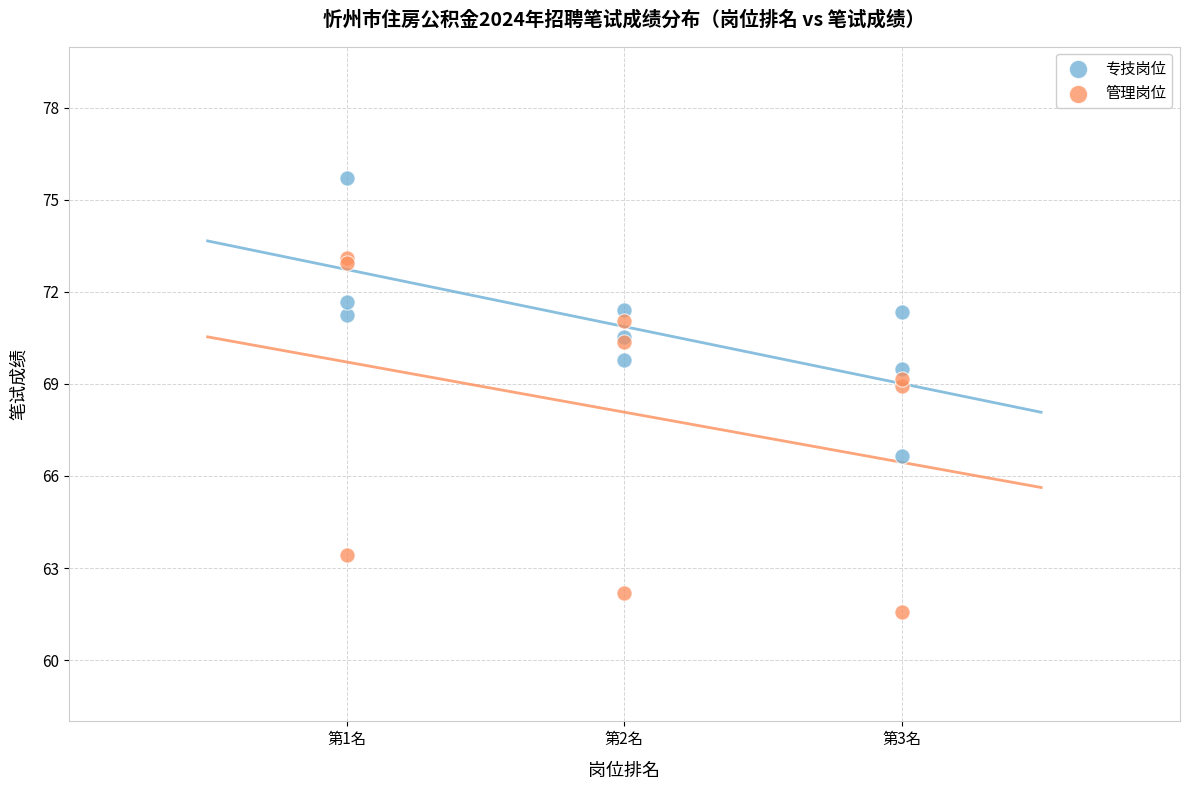

Which series reaches the minimum Y coordinate?

管理岗位